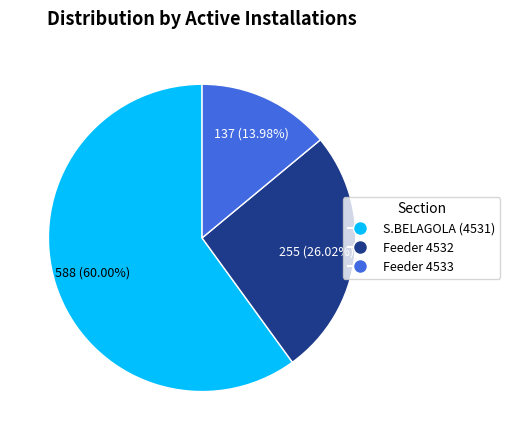

True or false: Feeder 4532 accounts for 14% of the total.

False